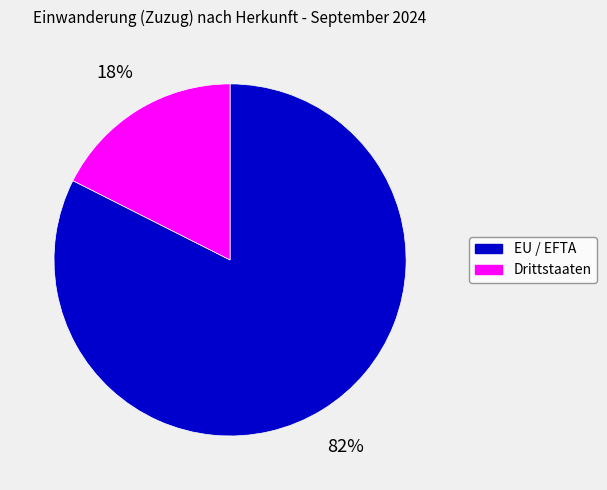

To the nearest percent, what is the combined percentage of EU / EFTA and Drittstaaten?

100%